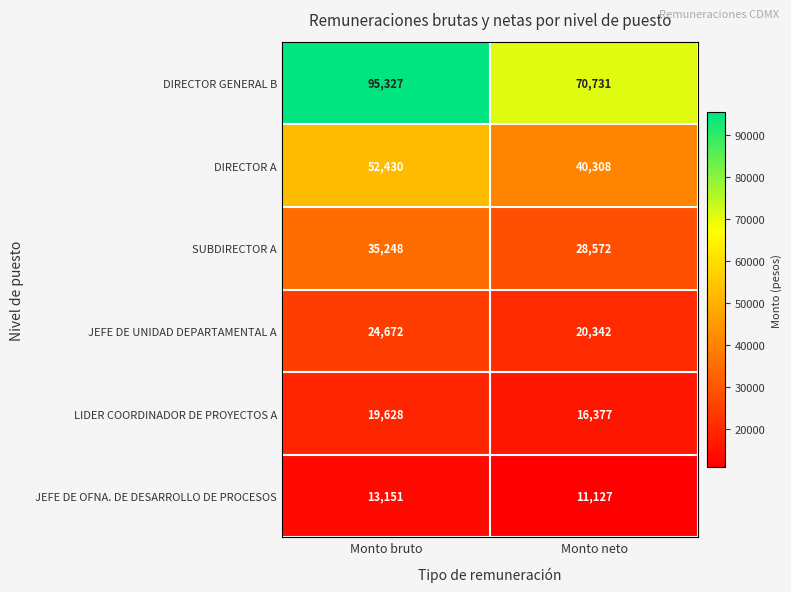

The value of SUBDIRECTOR A at Monto bruto is 35248. True or false?

True